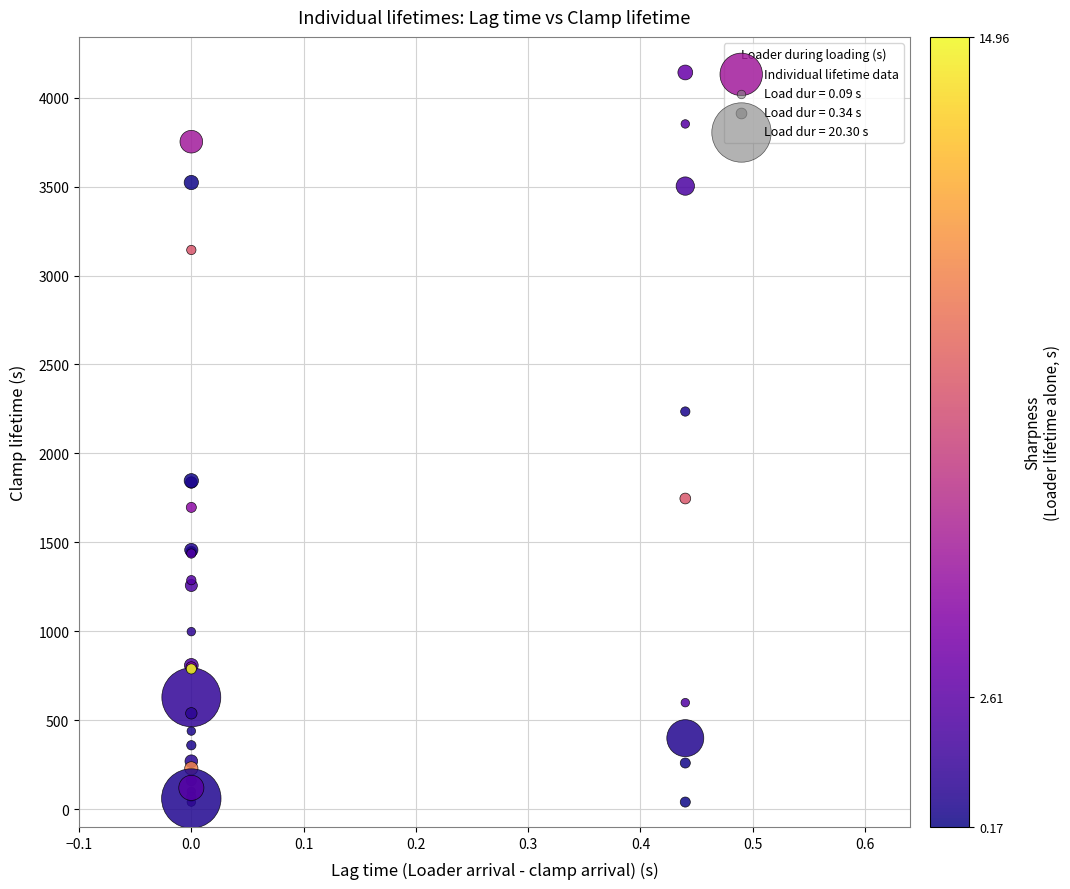

What Y value in the scatter plot is closest to 2090?

2235.5